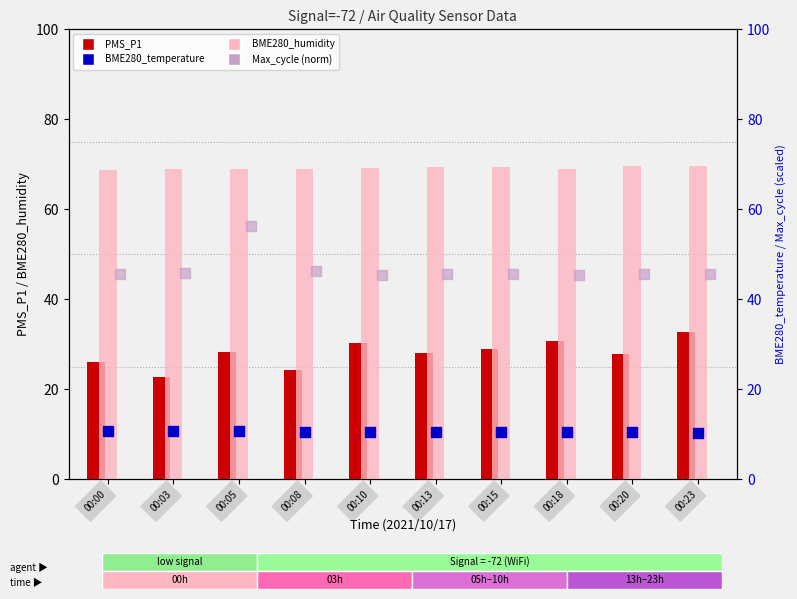

Which series reaches the maximum Y coordinate?

BME280_humidity